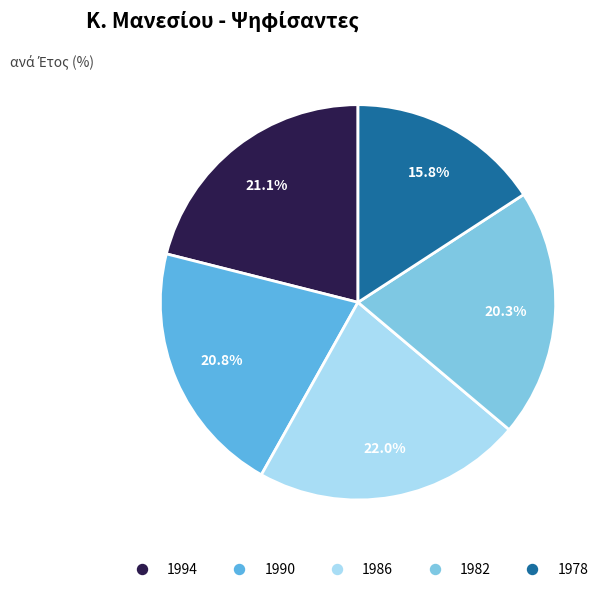

What percentage is NOT represented by 1994?

78.9%